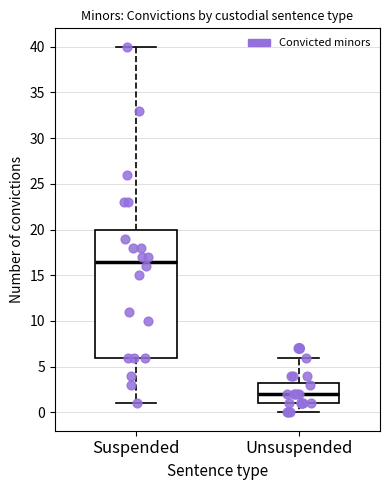

Comparing the boxes themselves (not the whiskers), which one is the tallest?

Suspended